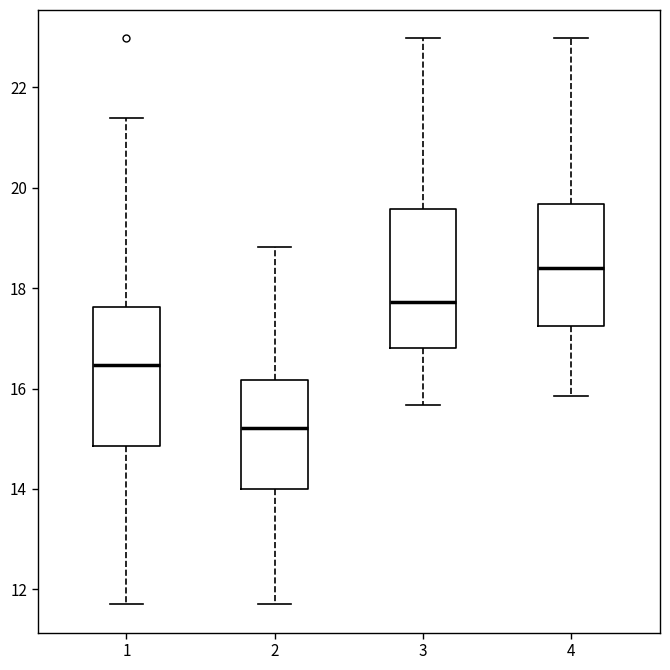

Reading left to right, transcribe this box plot: for each box, give where its median line is, the range the box spans, and where its two whiskers end, as read against the y-axis. The values are not printed on the chart, so give them approximately, as read against the axis.

1: median 16.4, box 14.8 to 17.6, whiskers 11.8 to 21.4
2: median 15.2, box 14.0 to 16.2, whiskers 11.8 to 18.8
3: median 17.8, box 16.8 to 19.6, whiskers 15.6 to 23.0
4: median 18.4, box 17.2 to 19.6, whiskers 15.8 to 23.0